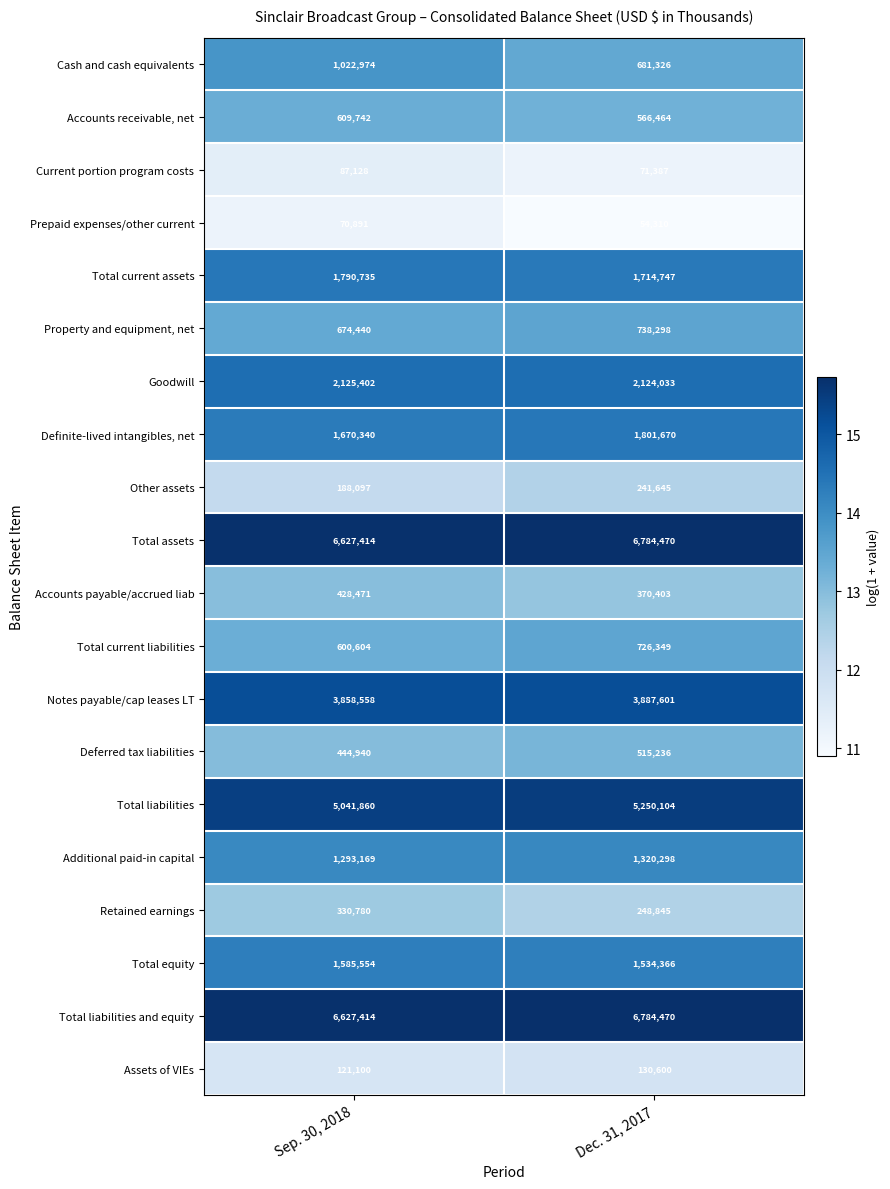

Which series changed the most between Sep. 30, 2018 and Dec. 31, 2017?

Cash and cash equivalents